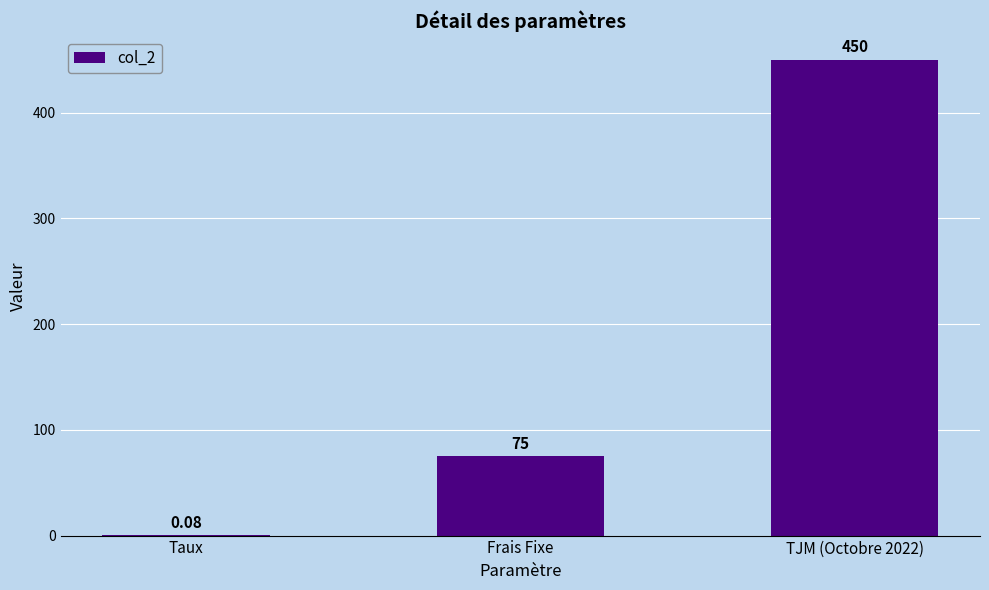

At which label is the value closest to 225?

Frais Fixe